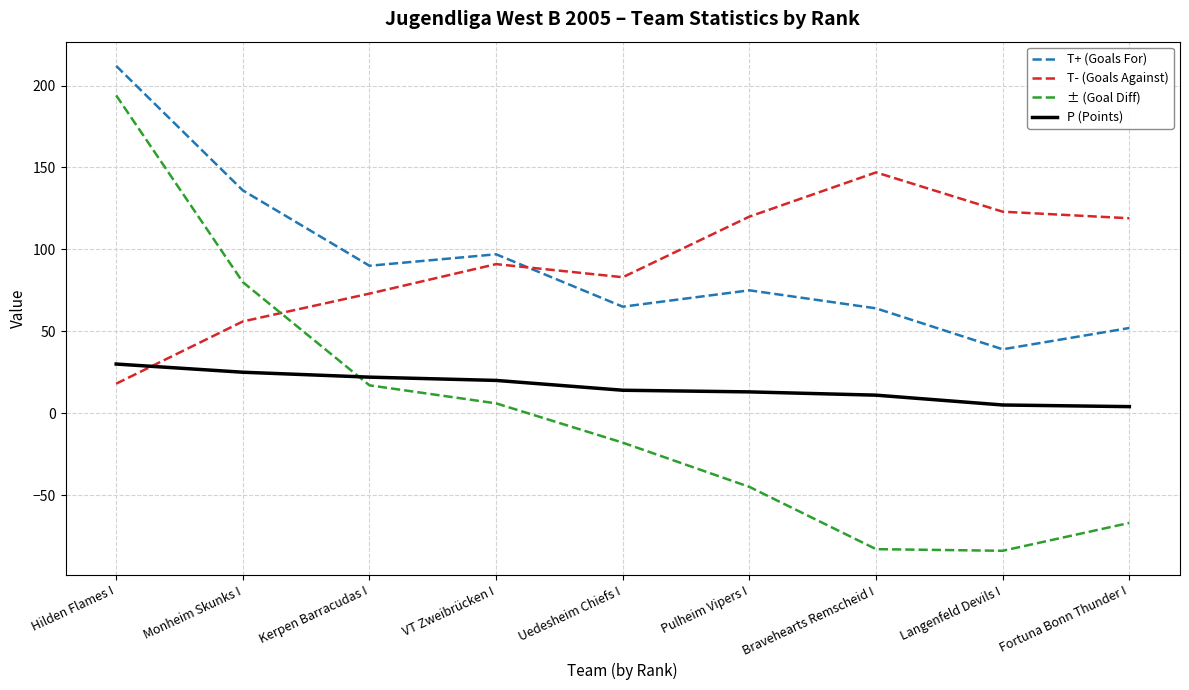

At which label is T+ (Goals For) closest to 125?

Monheim Skunks I